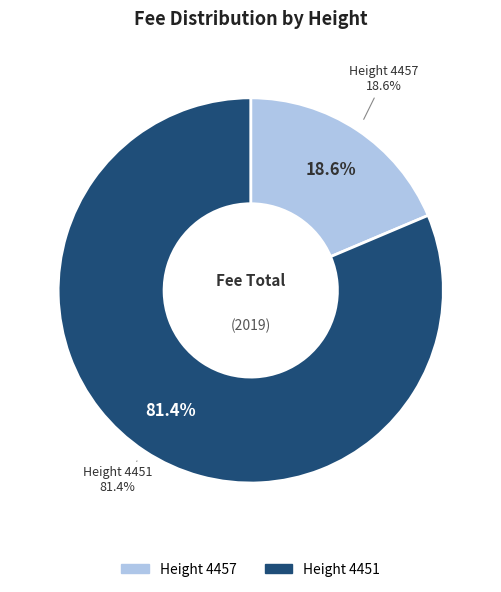

To the nearest percent, what is the difference between the 4451 and 4457 slice percentages?

63%